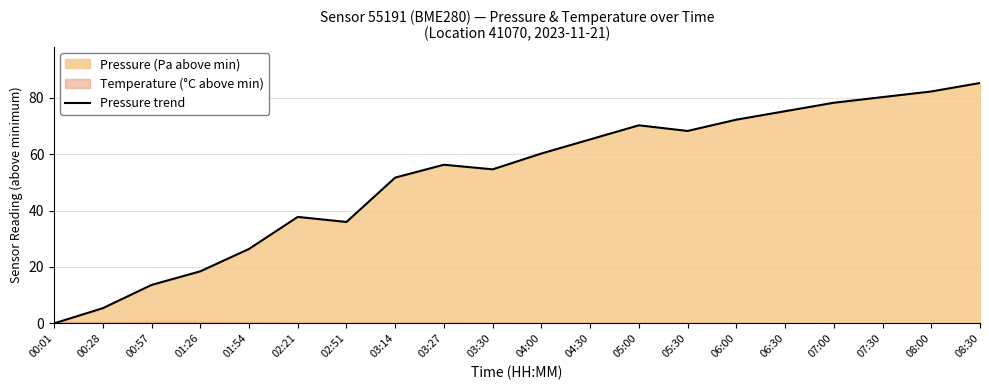

How many lines are shown in the chart?

1